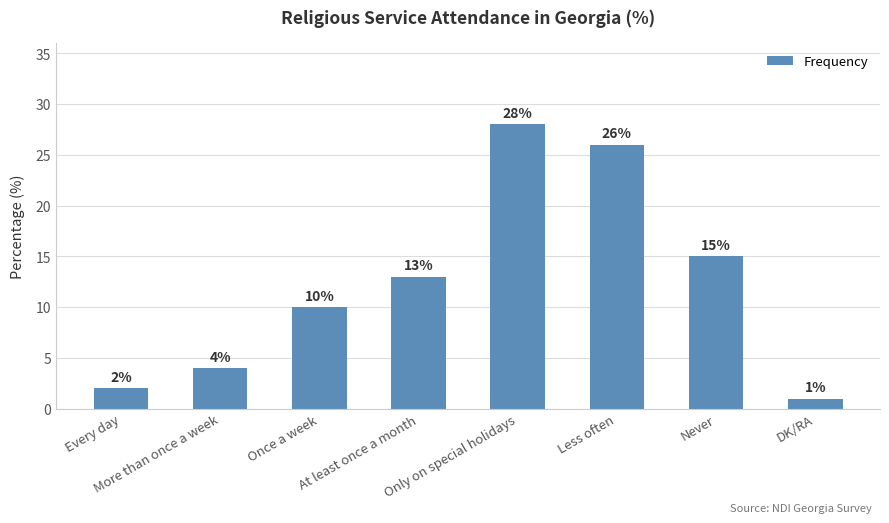

Reading right to left, list all the values displayed in this chart.

DK/RA=1	Never=15	Less often=26	Only on special holidays=28	At least once a month=13	Once a week=10	More than once a week=4	Every day=2